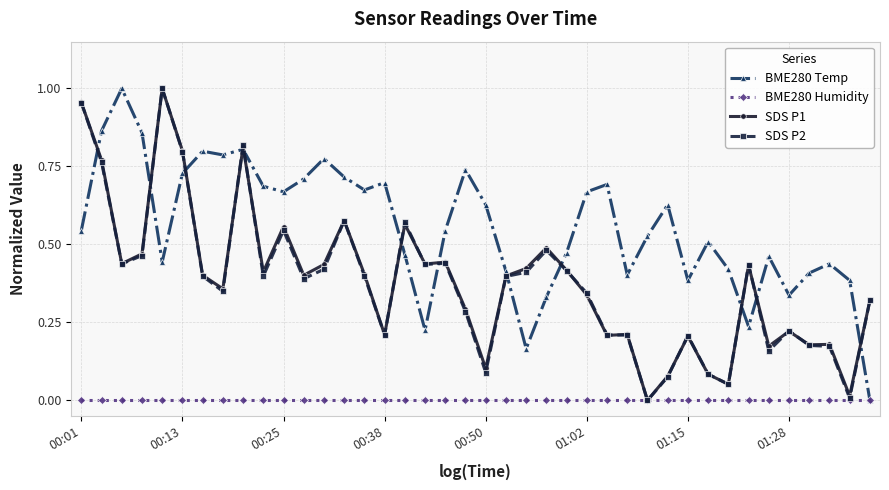

True or false: BME280 Temp has more than 0 interior local peaks.

True